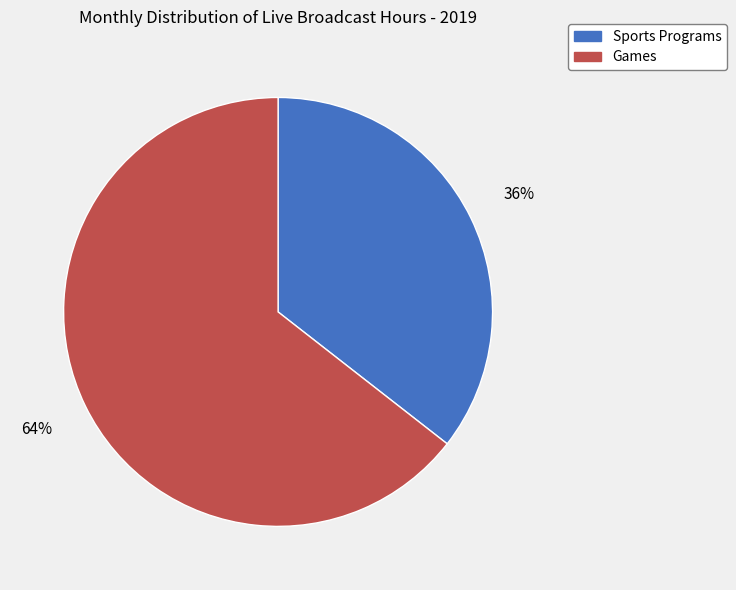

Is there any slice that represents more than half of the pie?

Yes